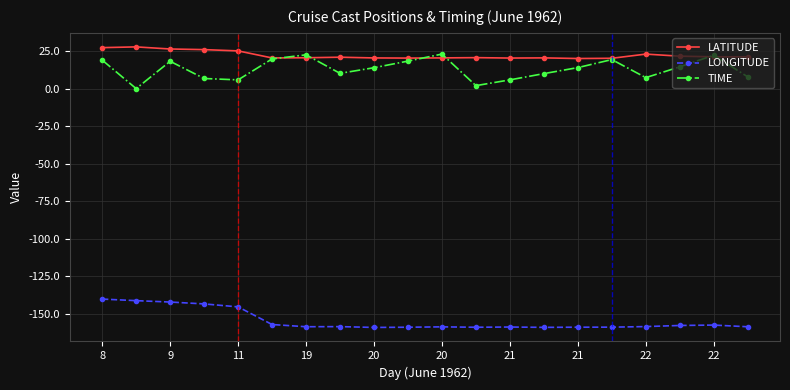

Which series has the largest total across all categories?

LATITUDE